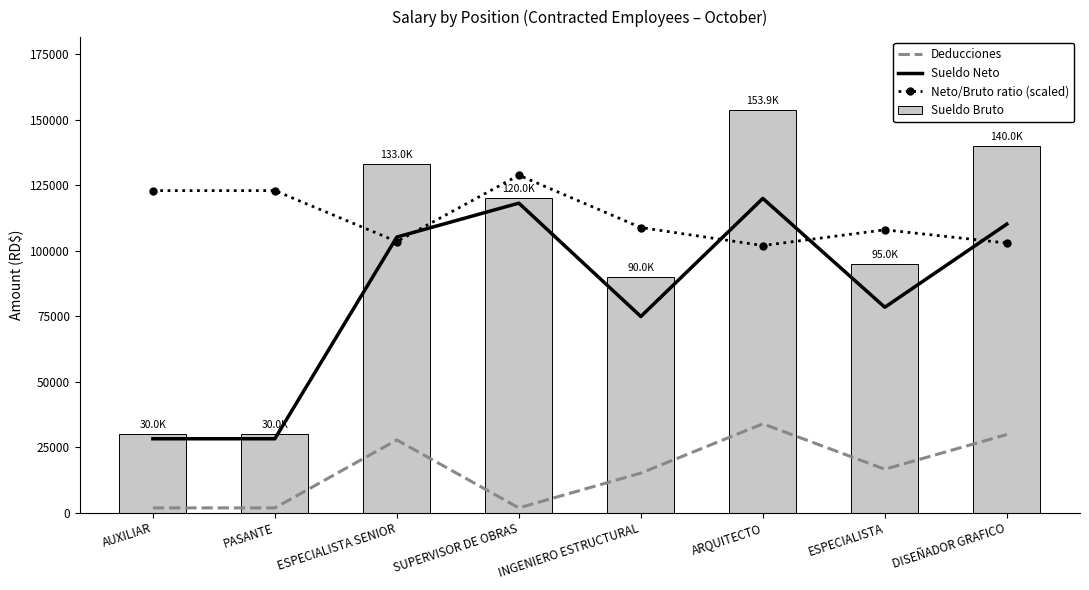

Reading left to right, extract all data points from this chart.

Deducciones: AUXILIAR=1798.0	PASANTE=1798.0	ESPECIALISTA SENIOR=27753.2	SUPERVISOR DE OBRAS=1798.0	INGENIERO ESTRUCTURAL=15097.2	ARQUITECTO=33906.5	ESPECIALISTA=16568.8	DISEÑADOR GRAFICO=29813.4
Sueldo Neto: AUXILIAR=28202.0	PASANTE=28202.0	ESPECIALISTA SENIOR=105246.8	SUPERVISOR DE OBRAS=118202.0	INGENIERO ESTRUCTURAL=74902.8	ARQUITECTO=120000.0	ESPECIALISTA=78431.2	DISEÑADOR GRAFICO=110186.6
Neto/Bruto ratio (scaled): AUXILIAR=122980.0	PASANTE=122980.0	ESPECIALISTA SENIOR=103522.1	SUPERVISOR DE OBRAS=128860.4	INGENIERO ESTRUCTURAL=108875.8	ARQUITECTO=102000.0	ESPECIALISTA=108004.3	DISEÑADOR GRAFICO=102961.9
Sueldo Bruto: AUXILIAR=30000.0	PASANTE=30000.0	ESPECIALISTA SENIOR=133000.0	SUPERVISOR DE OBRAS=120000.0	INGENIERO ESTRUCTURAL=90000.0	ARQUITECTO=153906.5	ESPECIALISTA=95000.0	DISEÑADOR GRAFICO=140000.0